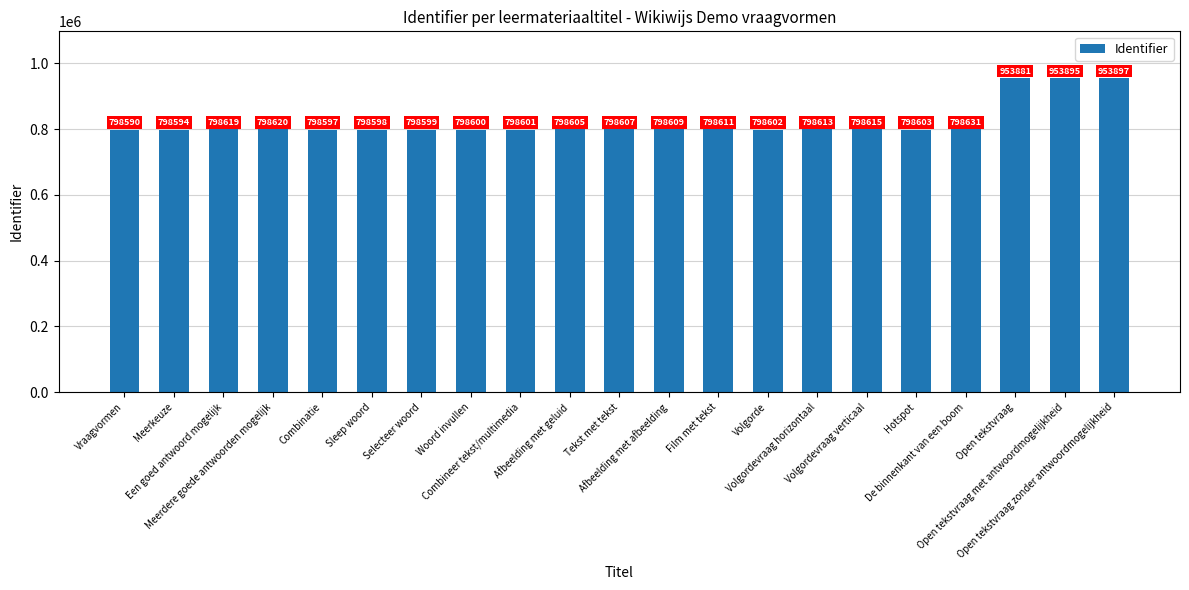

Rank the categories by value from lowest to highest.

Vraagvormen, Meerkeuze, Combinatie, Sleep woord, Selecteer woord, Woord invullen, Combineer tekst/multimedia, Volgorde, Hotspot, Afbeelding met geluid, Tekst met tekst, Afbeelding met afbeelding, Film met tekst, Volgordevraag horizontaal, Volgordevraag verticaal, Een goed antwoord mogelijk, Meerdere goede antwoorden mogelijk, De binnenkant van een boom, Open tekstvraag, Open tekstvraag met antwoordmogelijkheid, Open tekstvraag zonder antwoordmogelijkheid